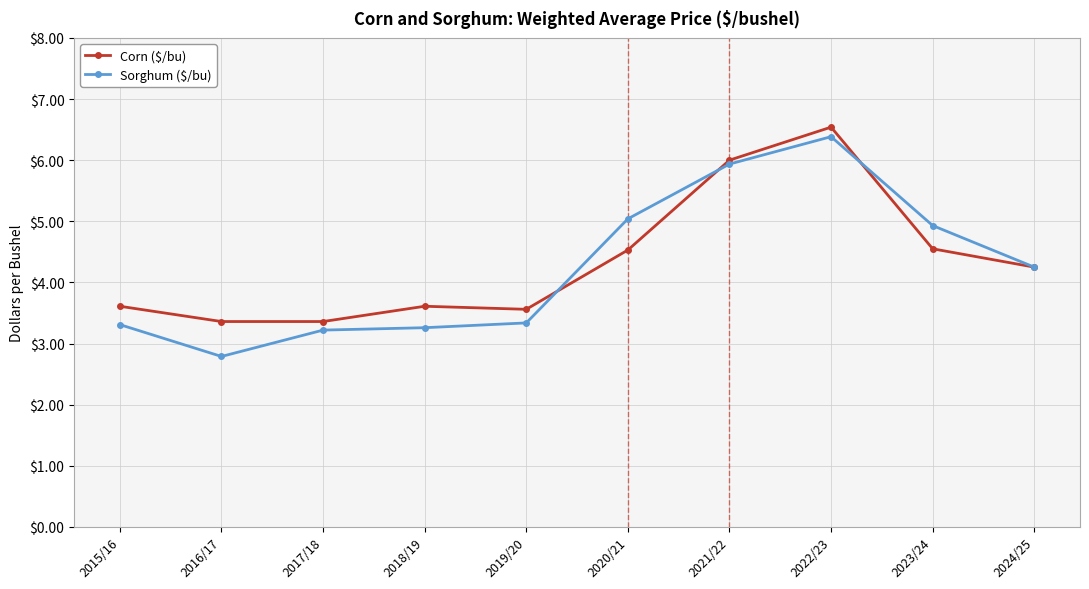

What is the sum of all Sorghum ($/bu) values?

42.5